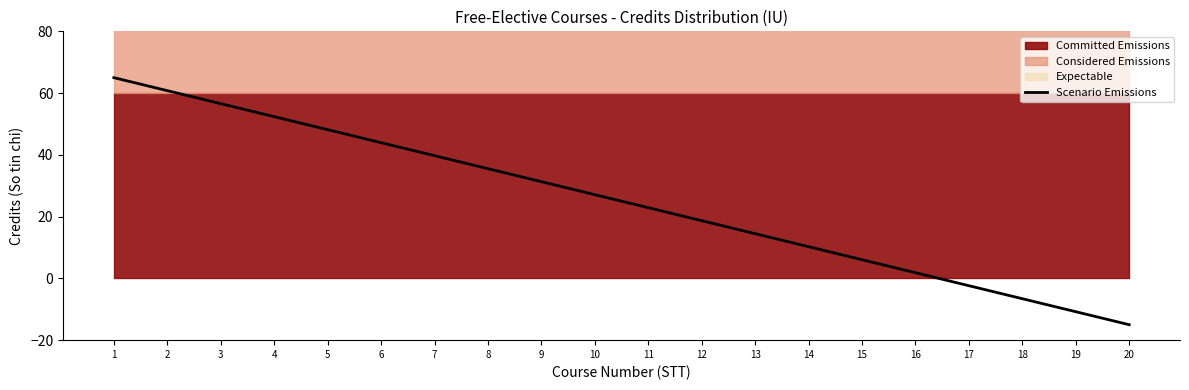

Rank the categories by value from lowest to highest.

20, 19, 18, 17, 16, 15, 14, 13, 12, 11, 10, 9, 8, 7, 6, 5, 4, 3, 2, 1